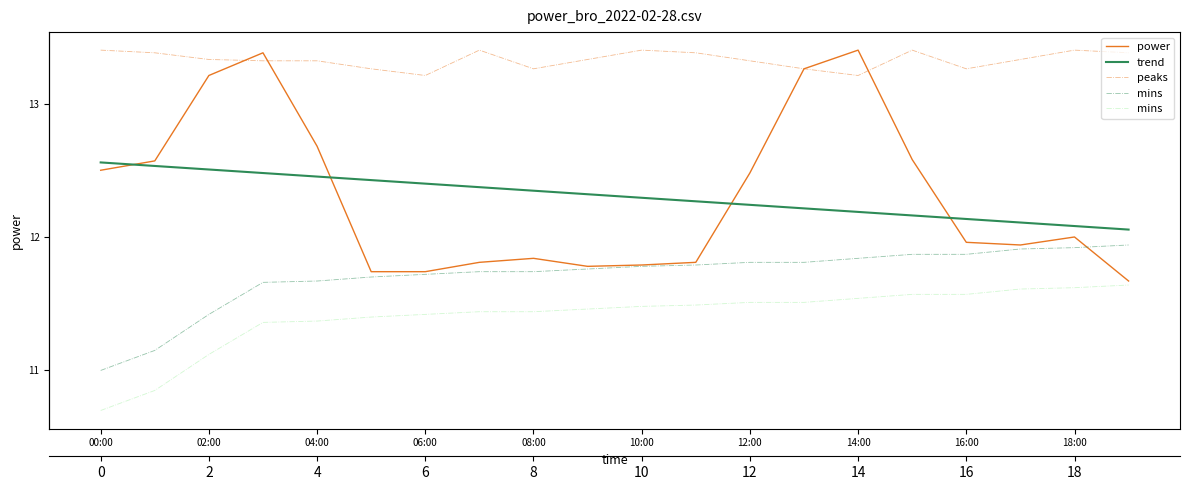

List the series in order of their peak value, highest first.

power, peaks, trend, mins